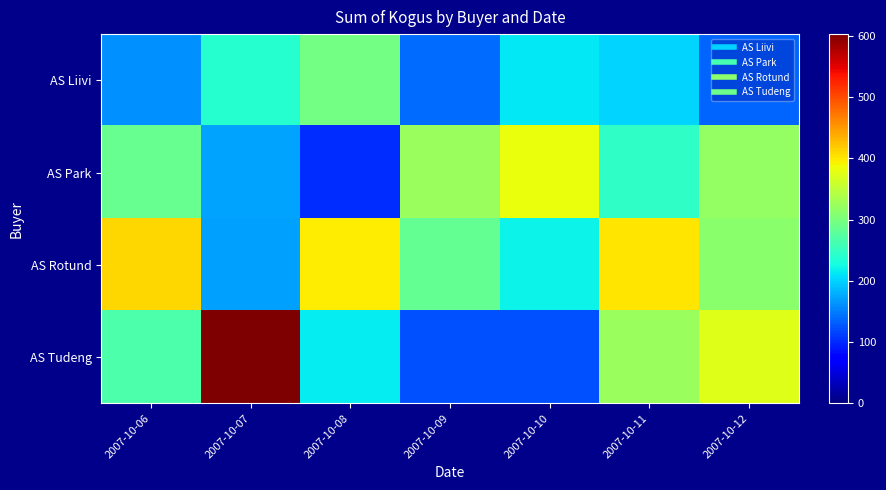

Reading right to left, transcribe all the data shown in this chart.

AS Liivi: 2007-10-12=136	2007-10-11=201	2007-10-10=212	2007-10-09=141	2007-10-08=295	2007-10-07=240	2007-10-06=162
AS Park: 2007-10-12=320	2007-10-11=247	2007-10-10=383	2007-10-09=323	2007-10-08=102	2007-10-07=173	2007-10-06=286
AS Rotund: 2007-10-12=312	2007-10-11=402	2007-10-10=220	2007-10-09=283	2007-10-08=398	2007-10-07=170	2007-10-06=411
AS Tudeng: 2007-10-12=373	2007-10-11=325	2007-10-10=123	2007-10-09=124	2007-10-08=215	2007-10-07=603	2007-10-06=268